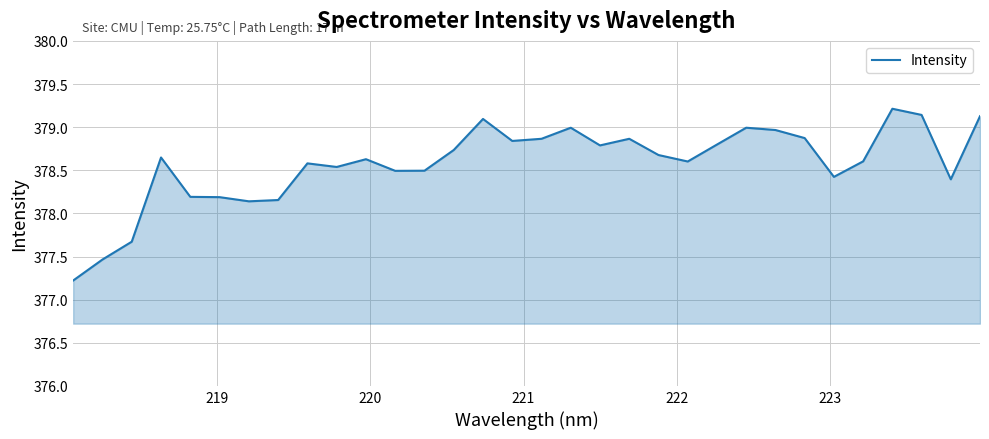

What is the minimum value shown in the chart?

377.2